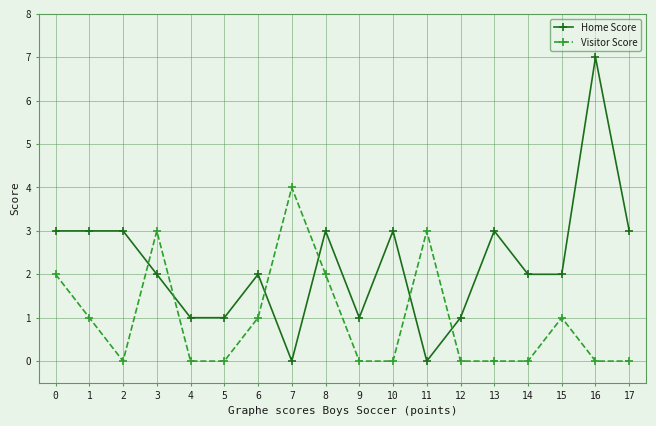

Where is the first local minimum for Visitor Score?

2